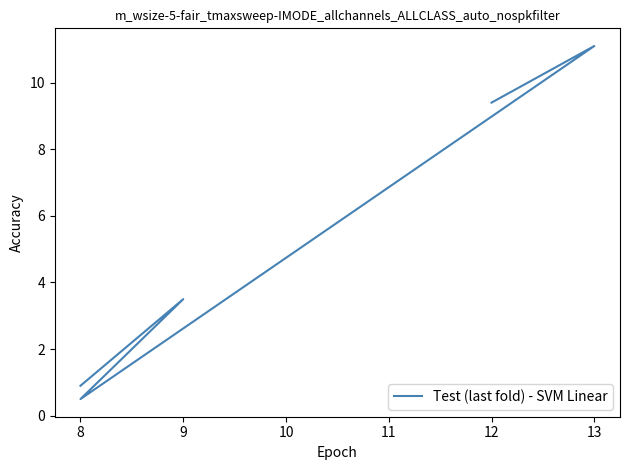

What is the change in value from 9 to 11?

+0.4